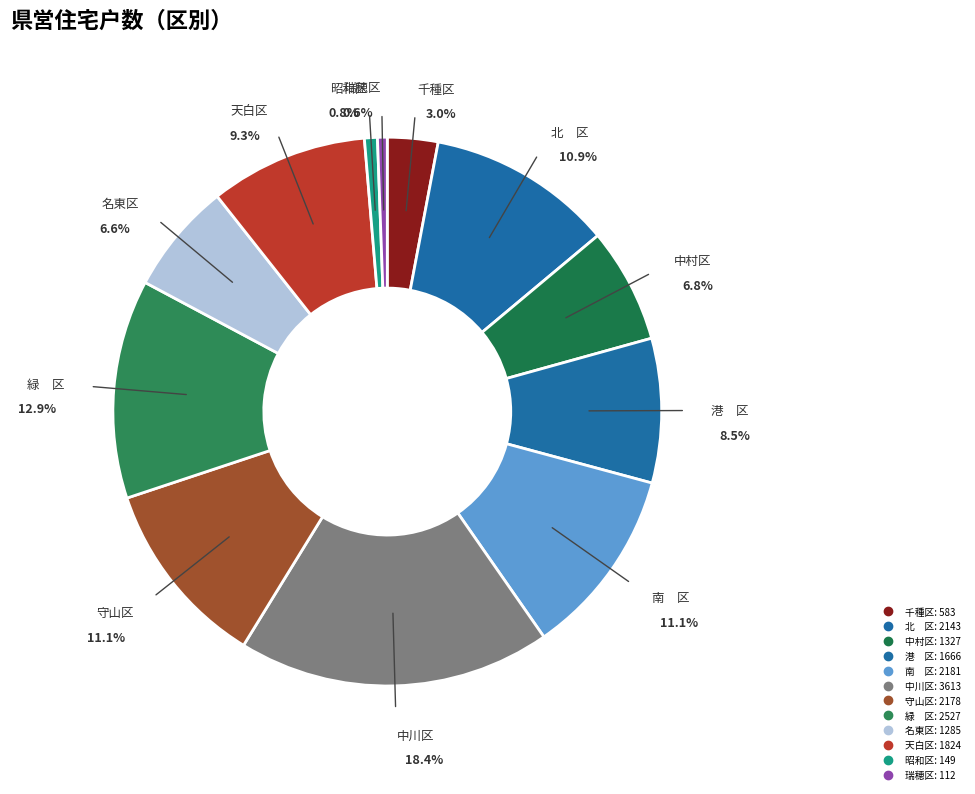

To the nearest percent, what is the difference between the largest and smallest slice percentages?

18%